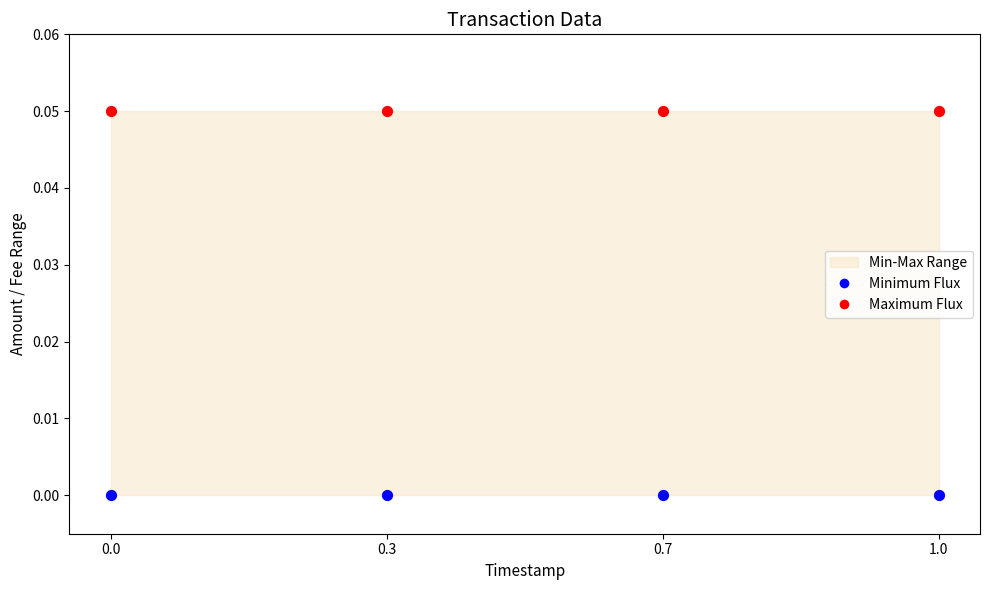

Across all data points, what is the average X value?

0.5